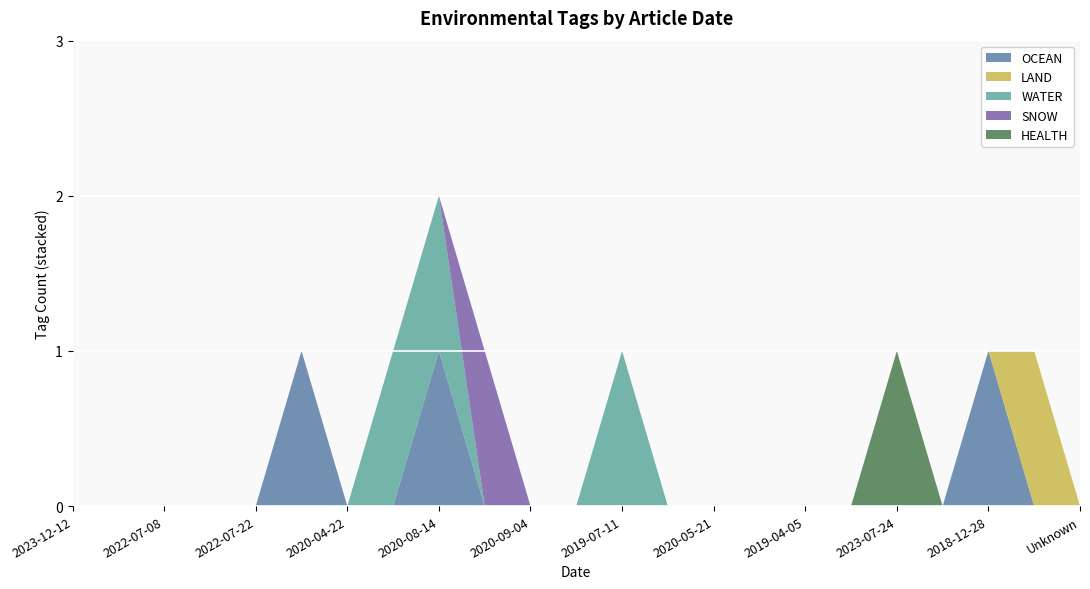

Reading left to right, what are all the values shown in this chart?

OCEAN: 2023-12-12=0	2023-10-02=0	2022-07-08=0	2021-03-23=0	2022-07-22=0	2021-09-06=1	2020-04-22=0	2021-06-04=0	2020-08-14=1	2022-05-17=0	2020-09-04=0	2020-08-27=0	2019-07-11=0	2019-09-28=0	2020-05-21=0	2018-07-05=0	2019-04-05=0	2022-09-05=0	2023-07-24=0	2018-12-19=0	2018-12-28=1	=0	=0
LAND: 2023-12-12=0	2023-10-02=0	2022-07-08=0	2021-03-23=0	2022-07-22=0	2021-09-06=0	2020-04-22=0	2021-06-04=0	2020-08-14=0	2022-05-17=0	2020-09-04=0	2020-08-27=0	2019-07-11=0	2019-09-28=0	2020-05-21=0	2018-07-05=0	2019-04-05=0	2022-09-05=0	2023-07-24=0	2018-12-19=0	2018-12-28=0	=1	=0
WATER: 2023-12-12=0	2023-10-02=0	2022-07-08=0	2021-03-23=0	2022-07-22=0	2021-09-06=0	2020-04-22=0	2021-06-04=1	2020-08-14=1	2022-05-17=0	2020-09-04=0	2020-08-27=0	2019-07-11=1	2019-09-28=0	2020-05-21=0	2018-07-05=0	2019-04-05=0	2022-09-05=0	2023-07-24=0	2018-12-19=0	2018-12-28=0	=0	=0
SNOW: 2023-12-12=0	2023-10-02=0	2022-07-08=0	2021-03-23=0	2022-07-22=0	2021-09-06=0	2020-04-22=0	2021-06-04=0	2020-08-14=0	2022-05-17=1	2020-09-04=0	2020-08-27=0	2019-07-11=0	2019-09-28=0	2020-05-21=0	2018-07-05=0	2019-04-05=0	2022-09-05=0	2023-07-24=0	2018-12-19=0	2018-12-28=0	=0	=0
HEALTH: 2023-12-12=0	2023-10-02=0	2022-07-08=0	2021-03-23=0	2022-07-22=0	2021-09-06=0	2020-04-22=0	2021-06-04=0	2020-08-14=0	2022-05-17=0	2020-09-04=0	2020-08-27=0	2019-07-11=0	2019-09-28=0	2020-05-21=0	2018-07-05=0	2019-04-05=0	2022-09-05=0	2023-07-24=1	2018-12-19=0	2018-12-28=0	=0	=0